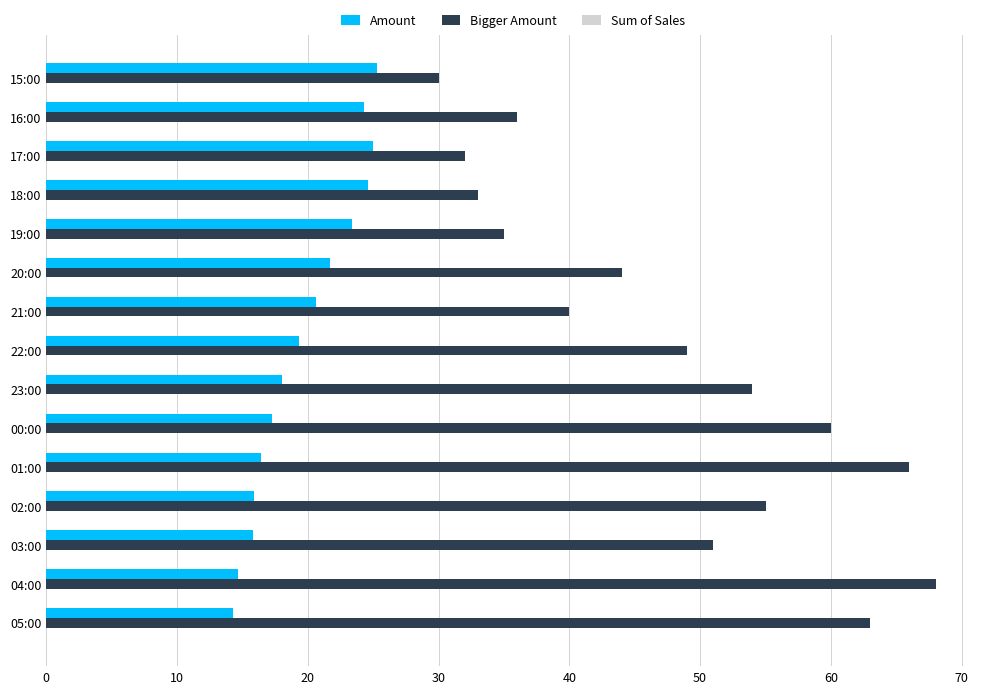

Between 20:00 and 15:00, which series saw the biggest shift?

Bigger Amount